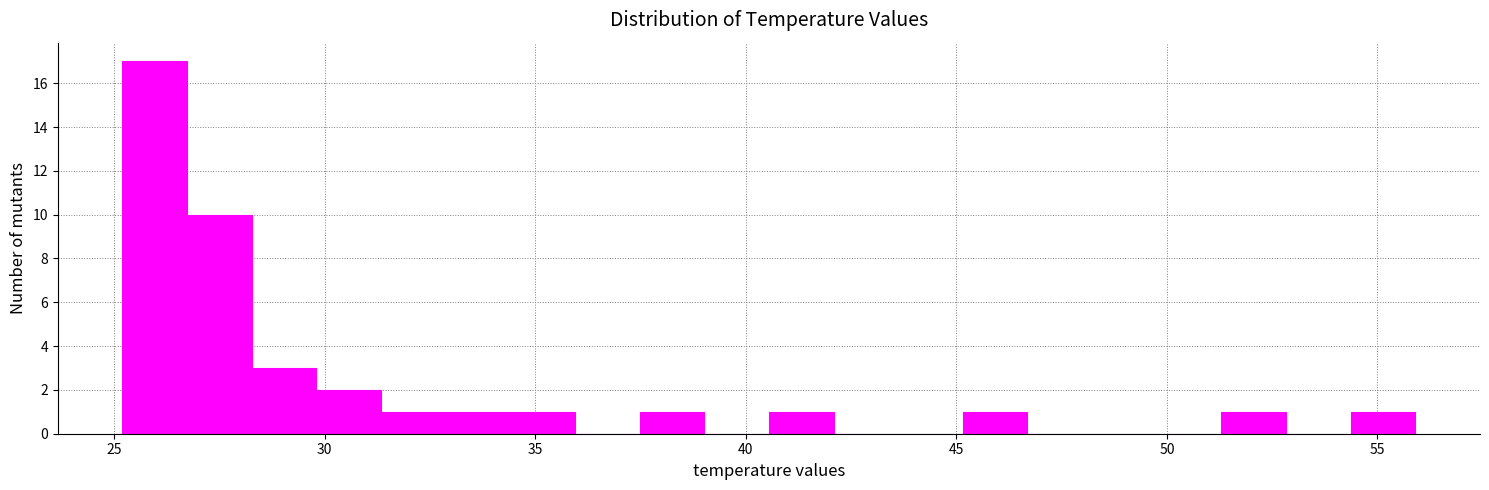

Read against the x-axis, roughly where is the centre of the tallest bar?

26.0